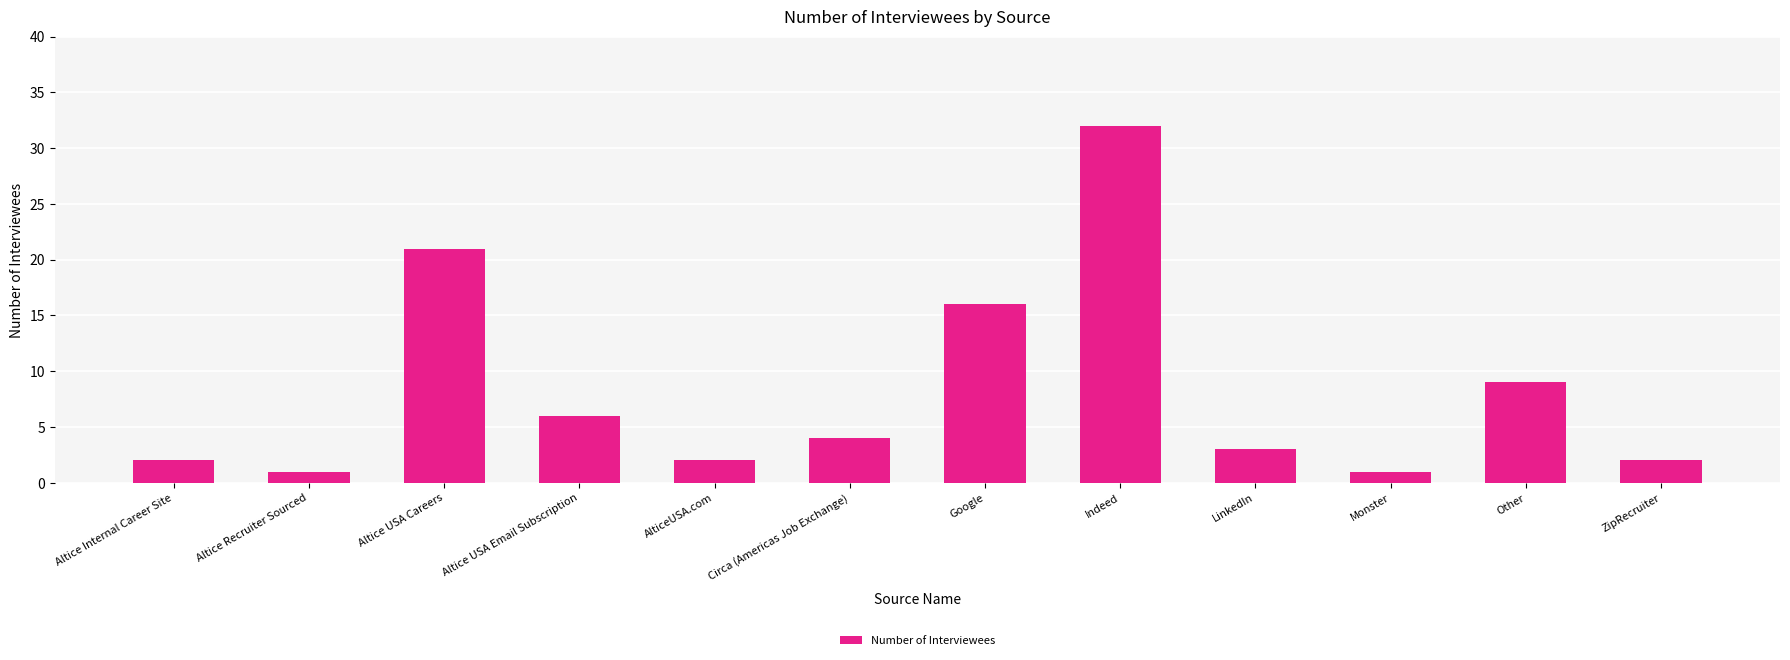

What is the change in value from Altice Recruiter Sourced to LinkedIn?

+2